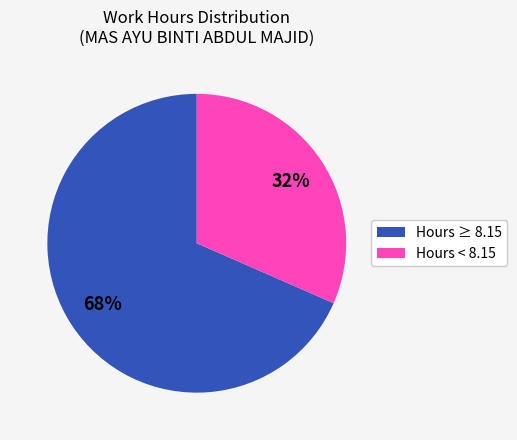

To the nearest percent, what is the average slice percentage?

50%